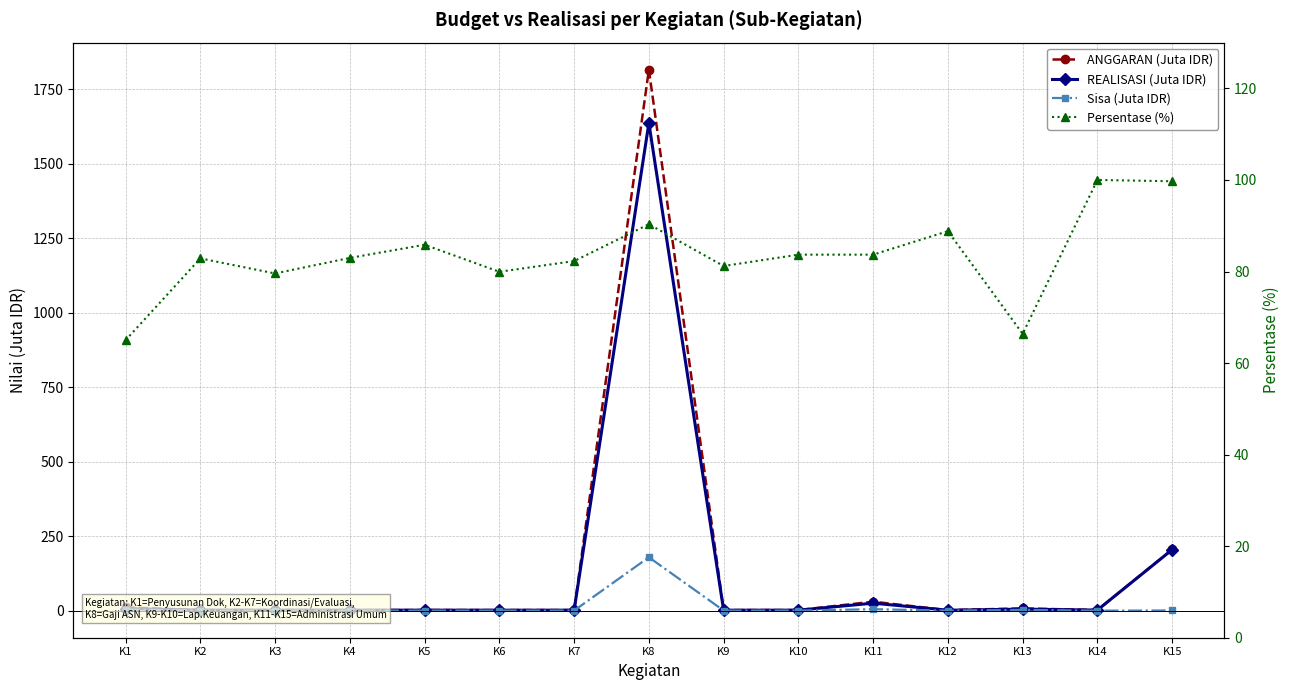

True or false: REALISASI (Juta IDR) and Persentase (%) cross at least once.

True